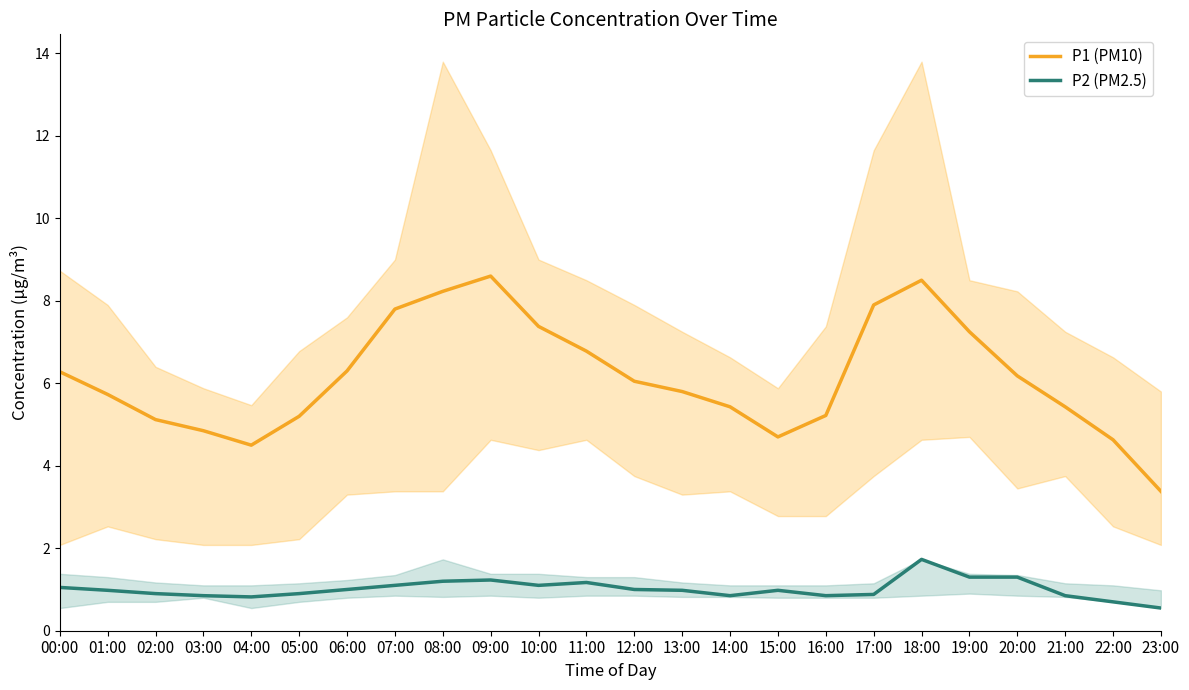

In P2 (PM2.5), how many points are higher than both neighbors (excluding endpoints)?

4